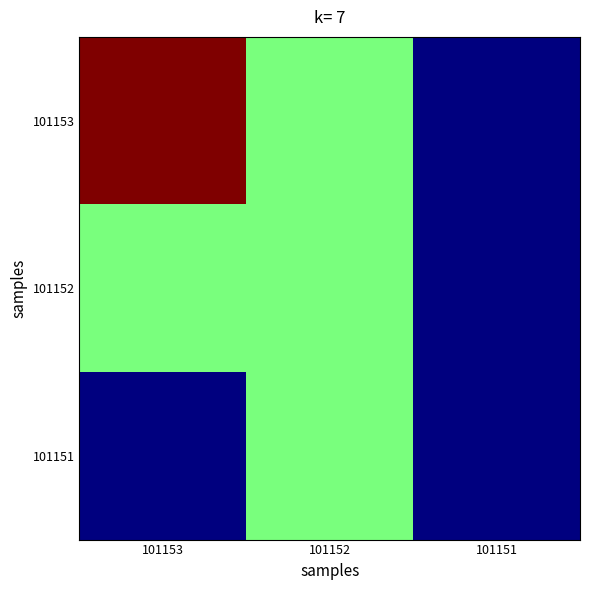

At which category is the sum across all series the highest?

101153